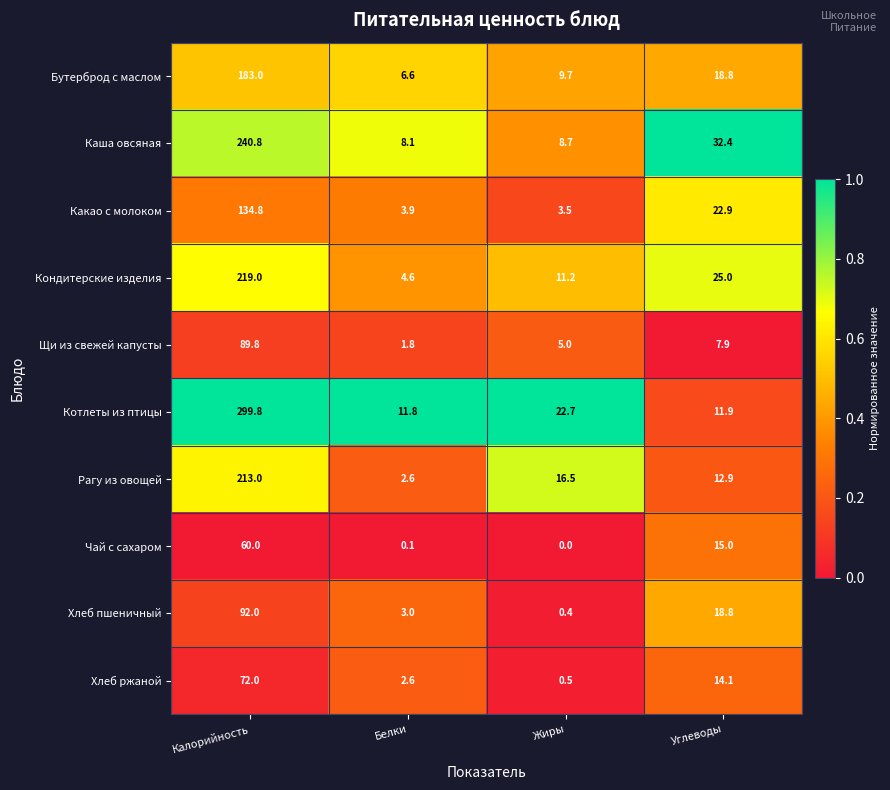

What is the difference between the Бутерброд с маслом values at Углеводы and Белки?

12.2